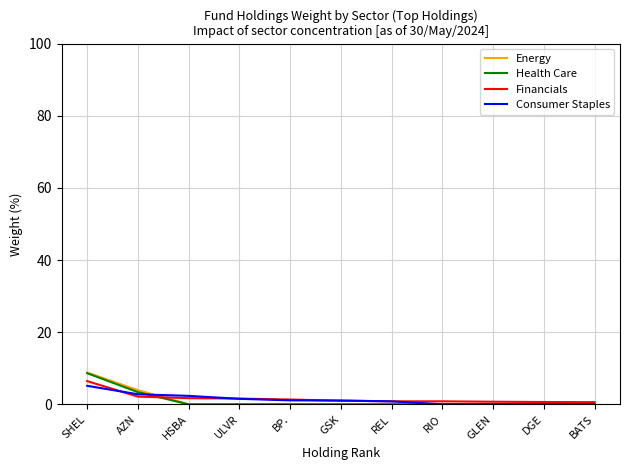

What is the difference between the highest and lowest values at ULVR?

1.6